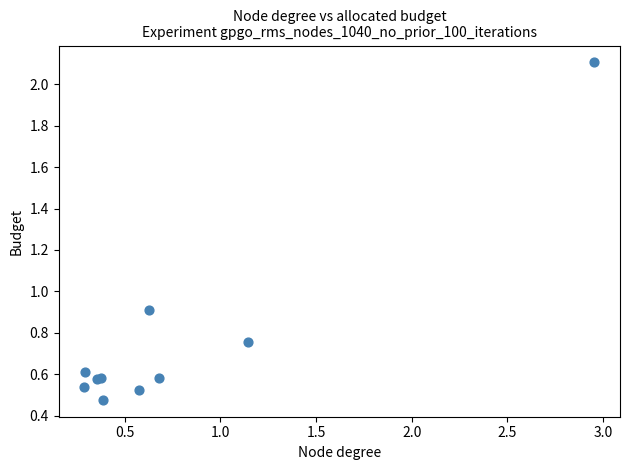

What Y value in the scatter plot is closest to 1?

0.9